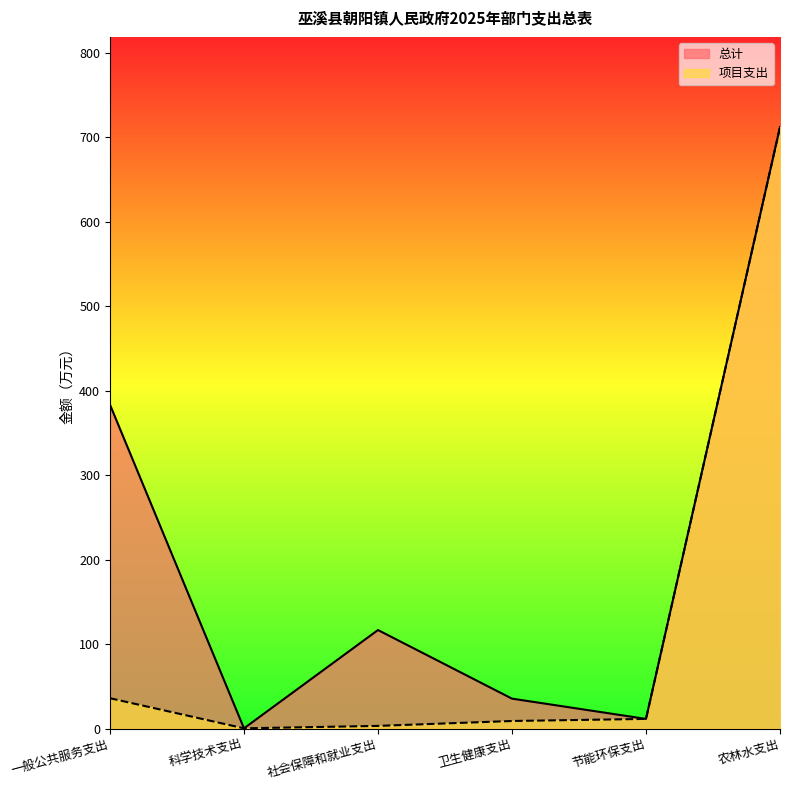

Does the chart display data point markers on the line(s)?

No